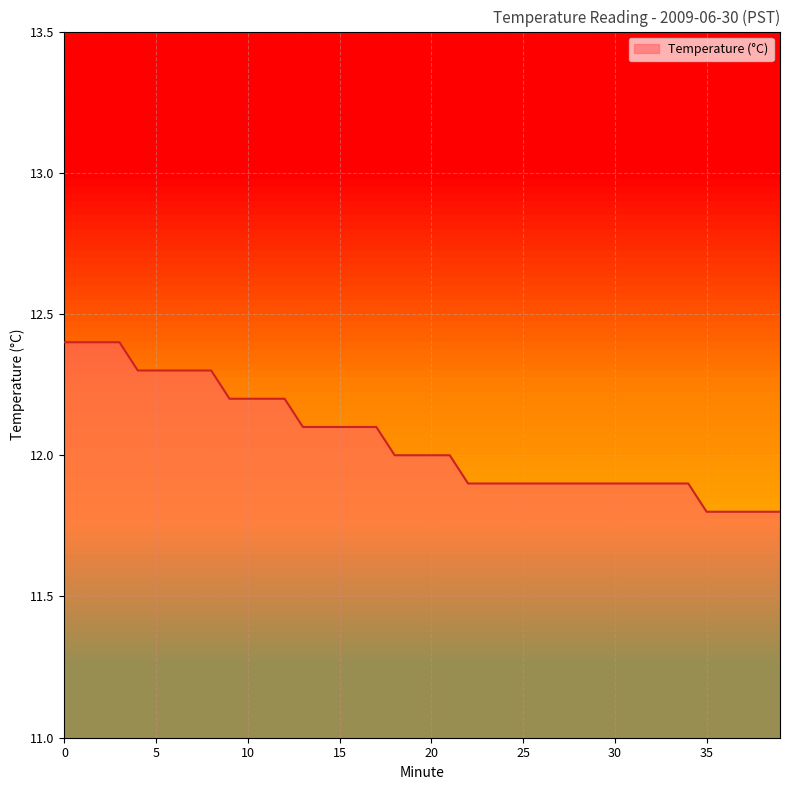

What is the difference between the maximum and minimum values?

0.6